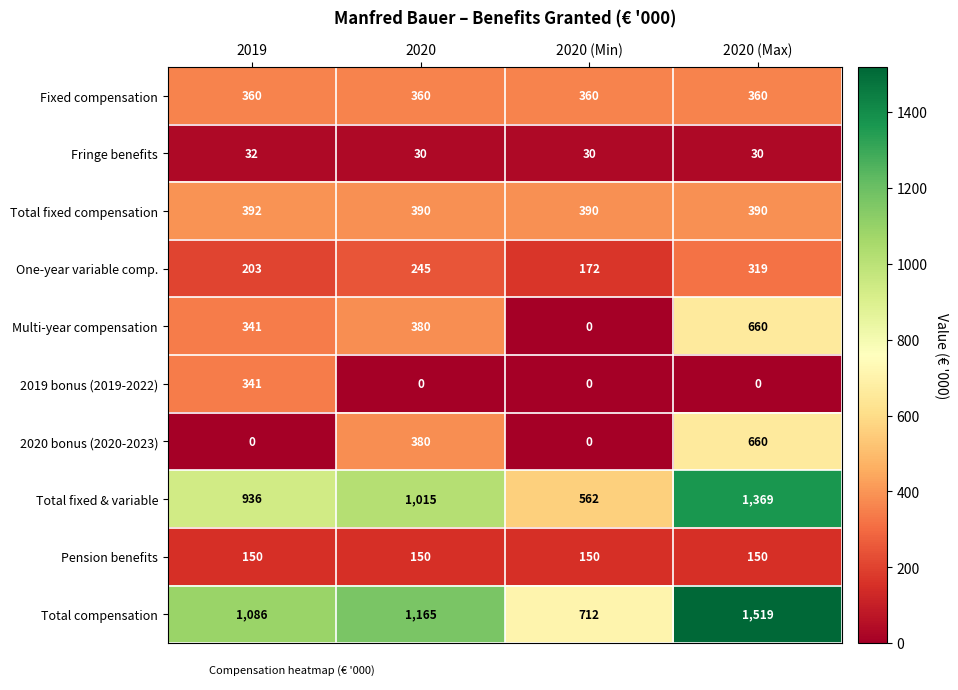

How many series are shown in this chart?

10